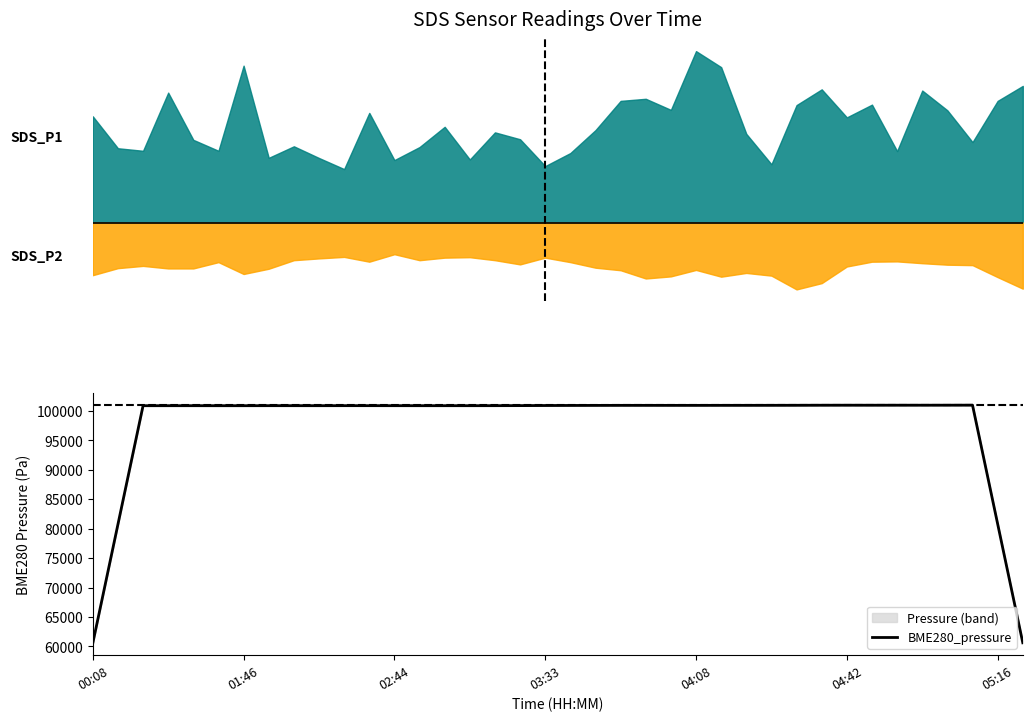

The value at 23 is 100971.7. True or false?

True